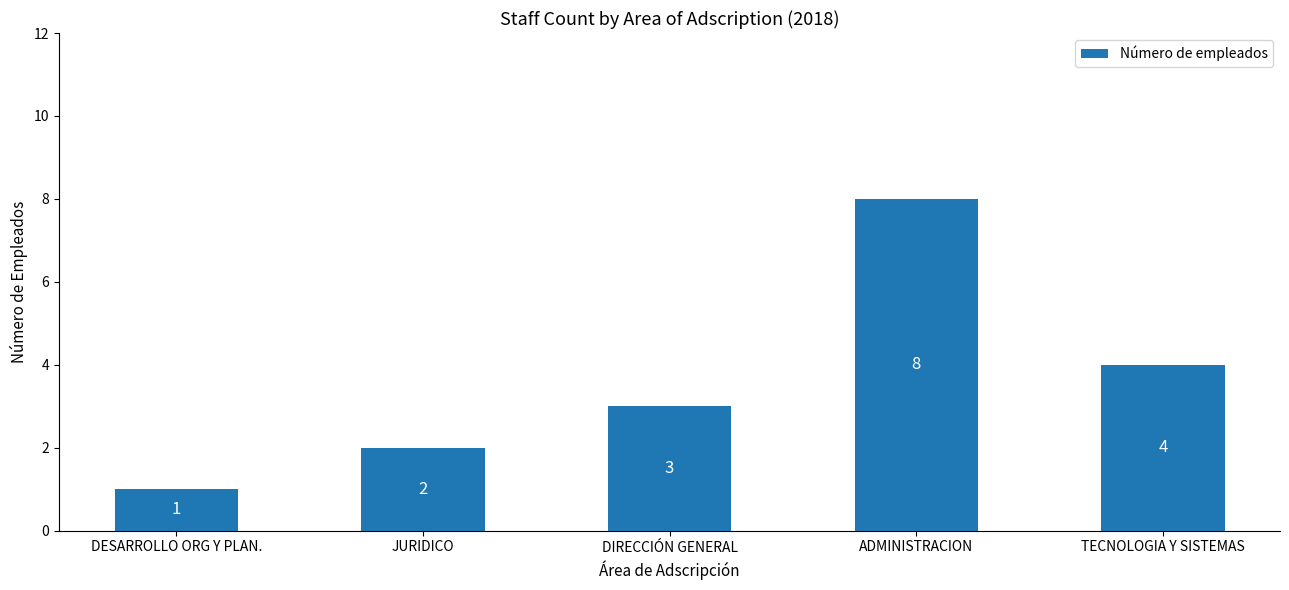

How many data points are less than 3?

2